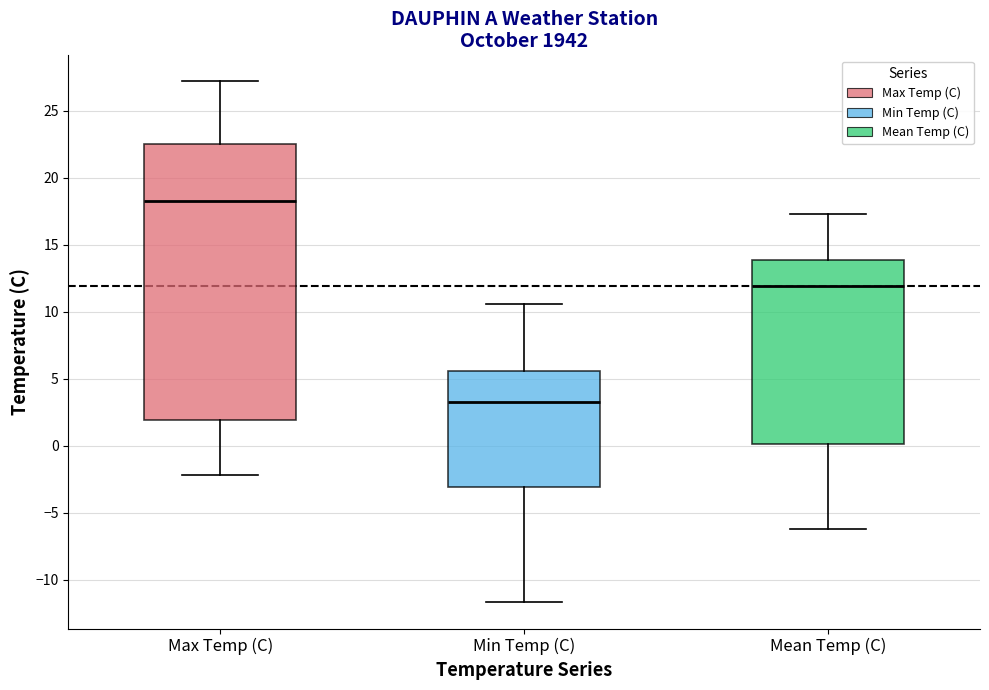

Comparing the boxes themselves (not the whiskers), which one is the tallest?

Max Temp (C)